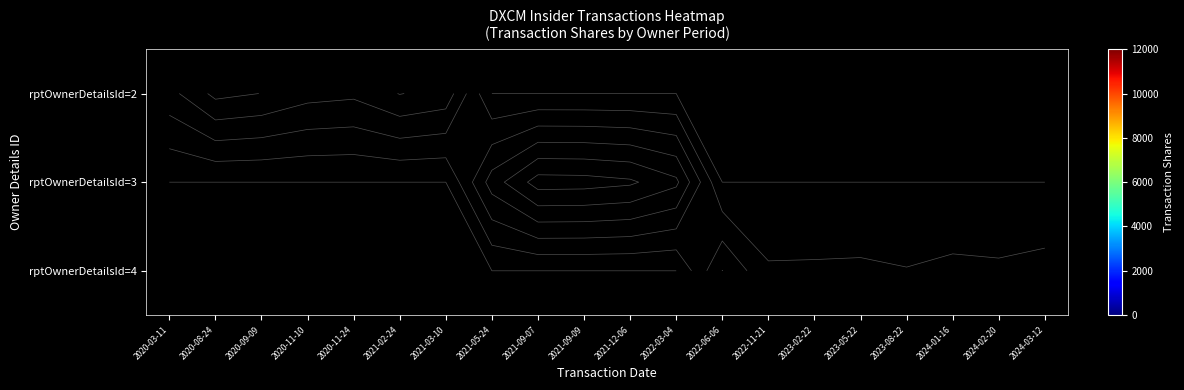

At how many categories does at least one series exceed 4310?

1